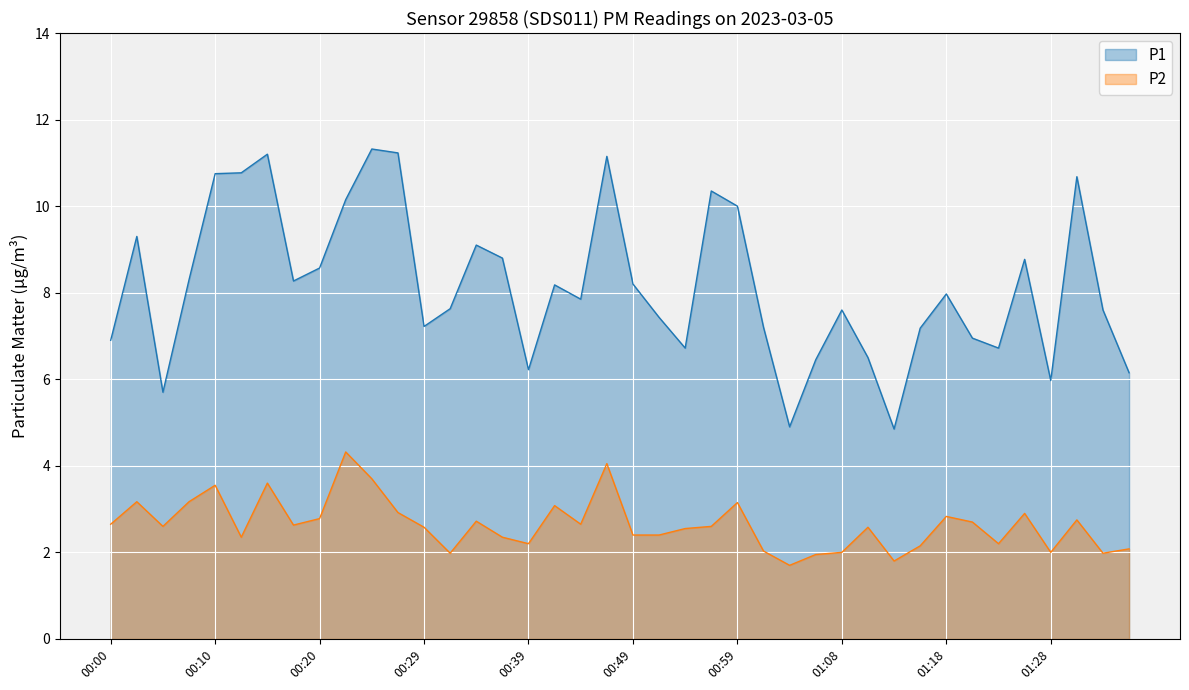

At 00:02, list the series in order from largest to smallest.

P1, P2